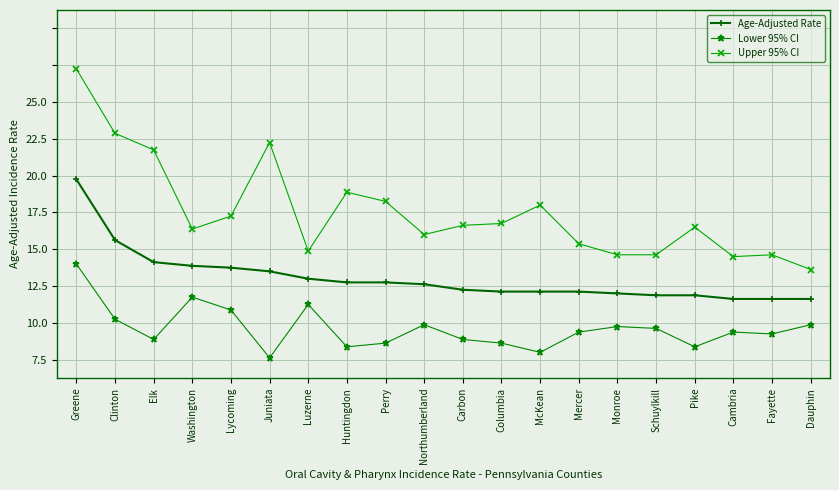

True or false: Age-Adjusted Rate and Lower 95% CI cross at least once.

False